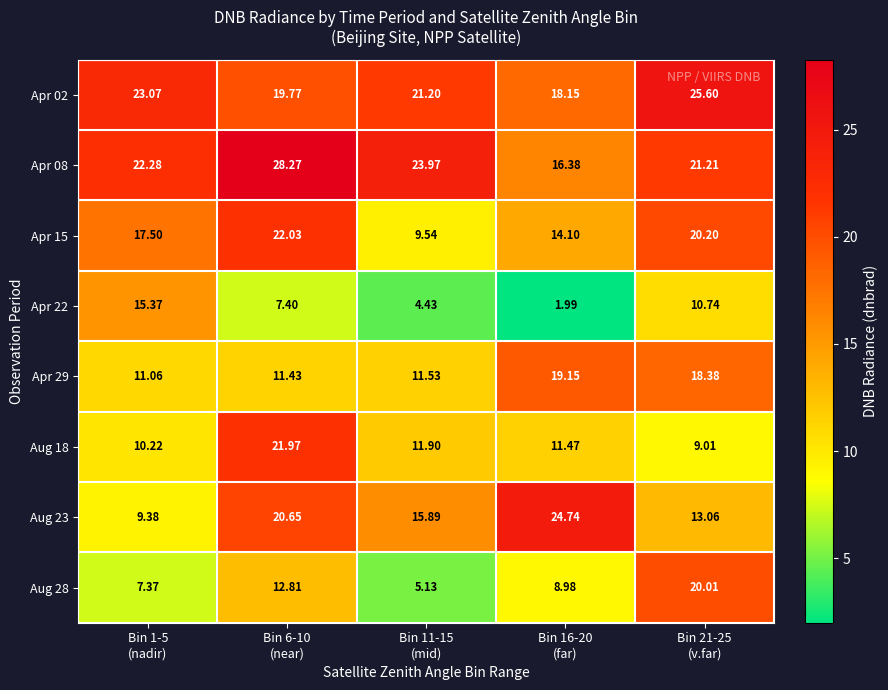

At which category is the sum across all series the highest?

Bin 6-10
(near)